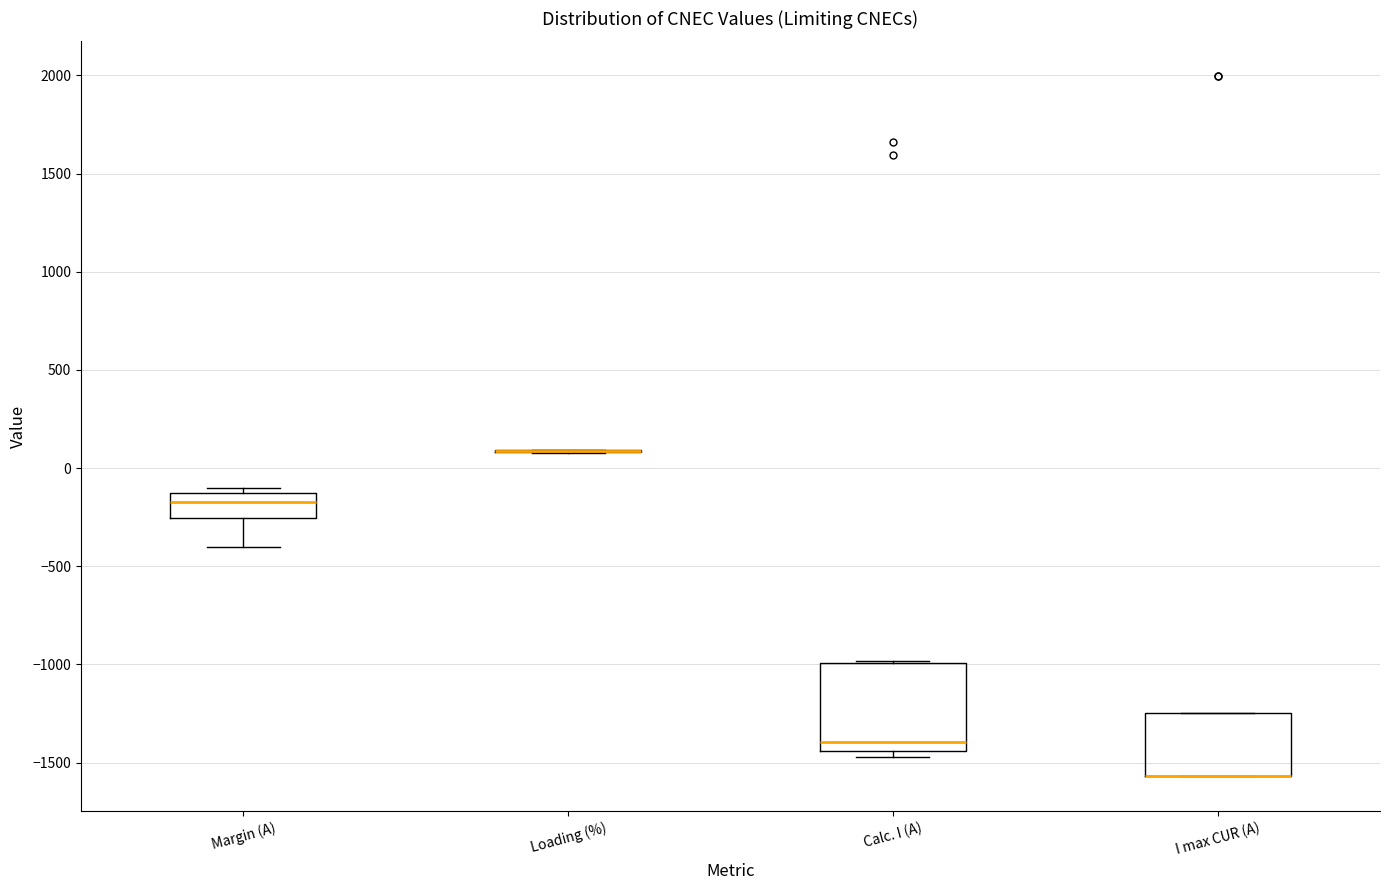

Reading left to right, read every box against the y-axis: the position of its median line, the range the box covers, and the ends of its whiskers. The values are not printed on the chart, so give them approximately, as read against the axis.

Margin (A): median -150 (inside the box), box -250 to -150, whiskers -400 to -100
Loading (%): box collapsed to a line at 100, whiskers 100 to 100
Calc. I (A): median -1400, box -1450 to -1000, whiskers -1450 (just below the box's lower edge) to -1000
I max CUR (A): median -1550 (drawn on the box's lower edge), box -1550 to -1250, whiskers -1550 to -1250